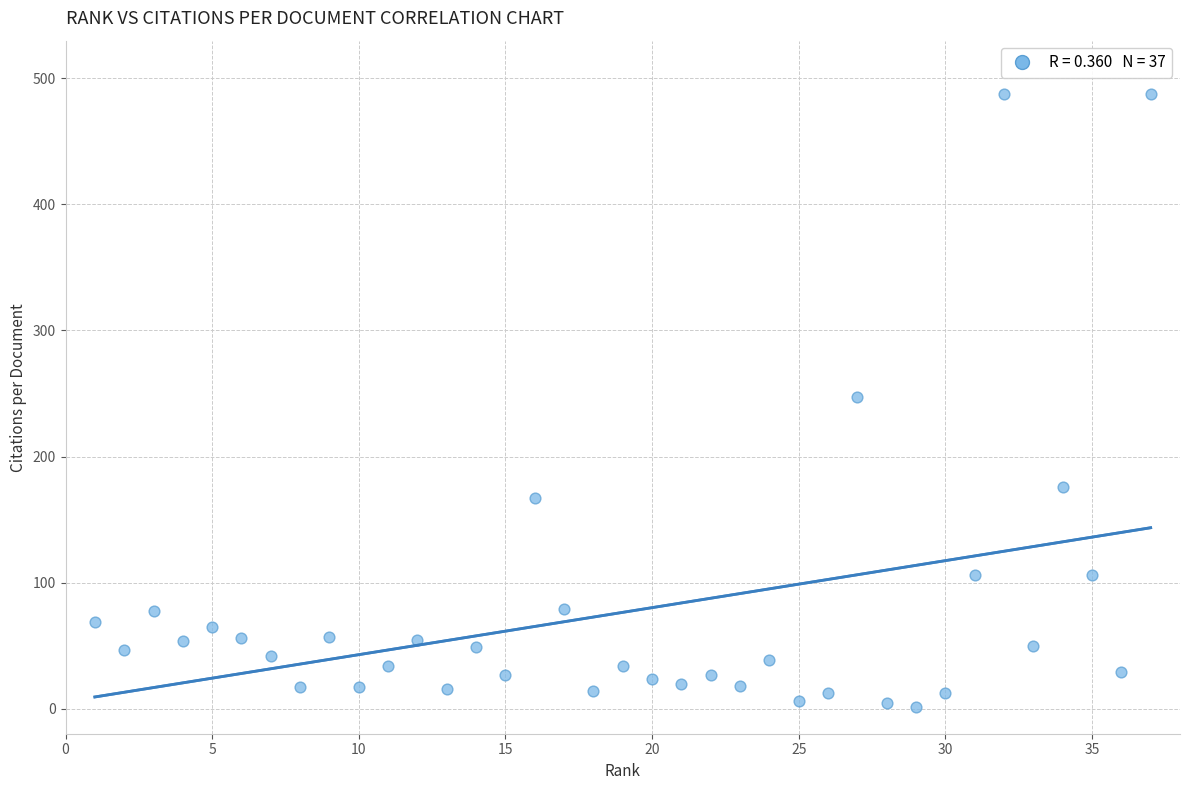

What is the range of X values (max minus min)?

36.0